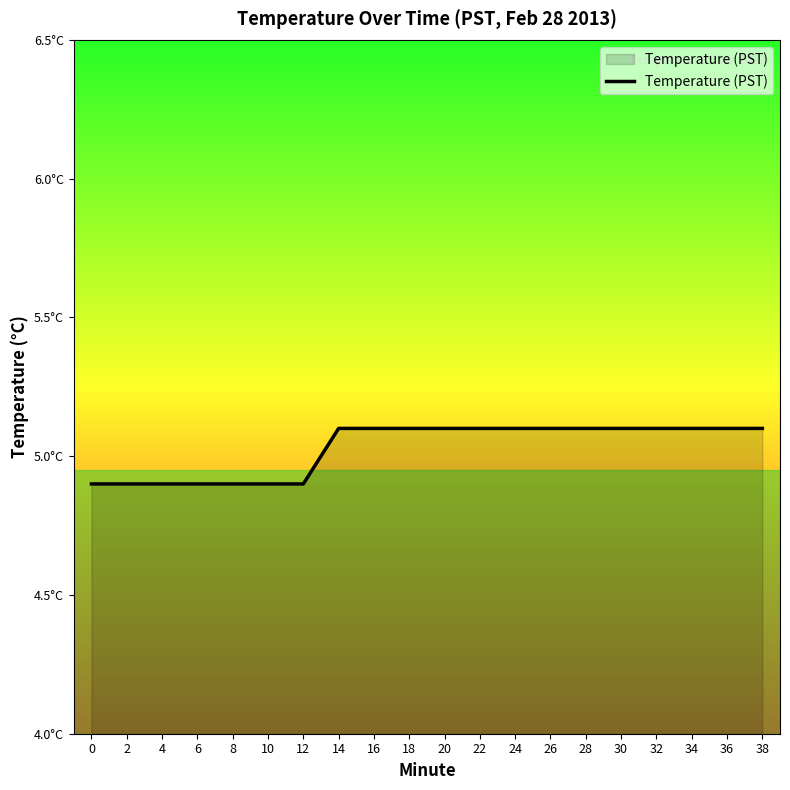

Does the chart have visible grid lines?

No